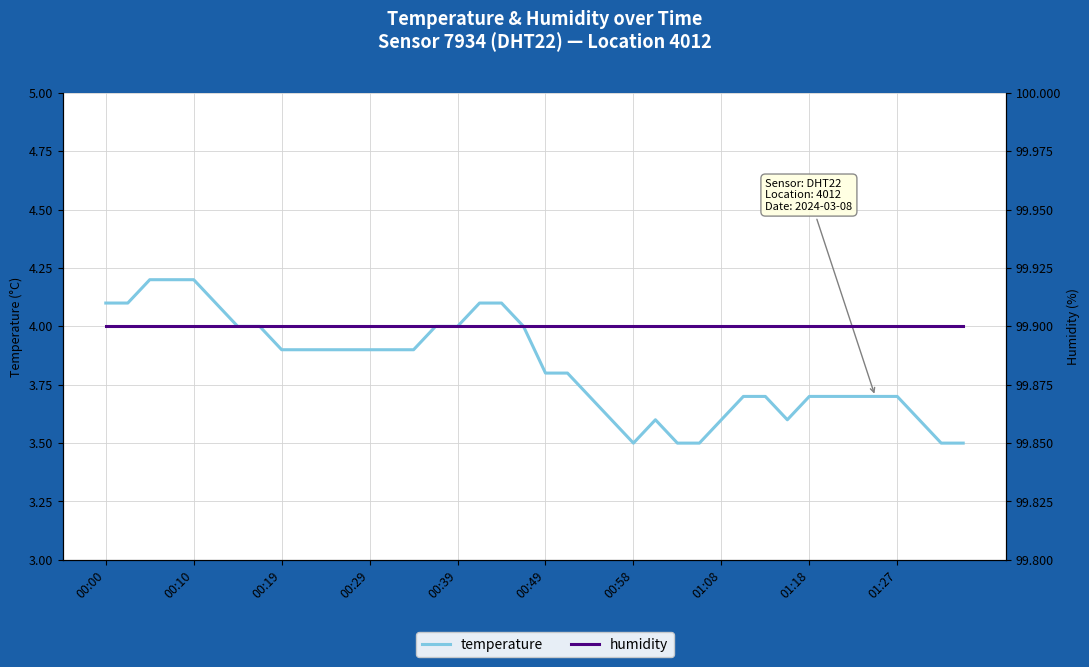

What is the sum of the temperature values at 27 and 00:39?

7.7